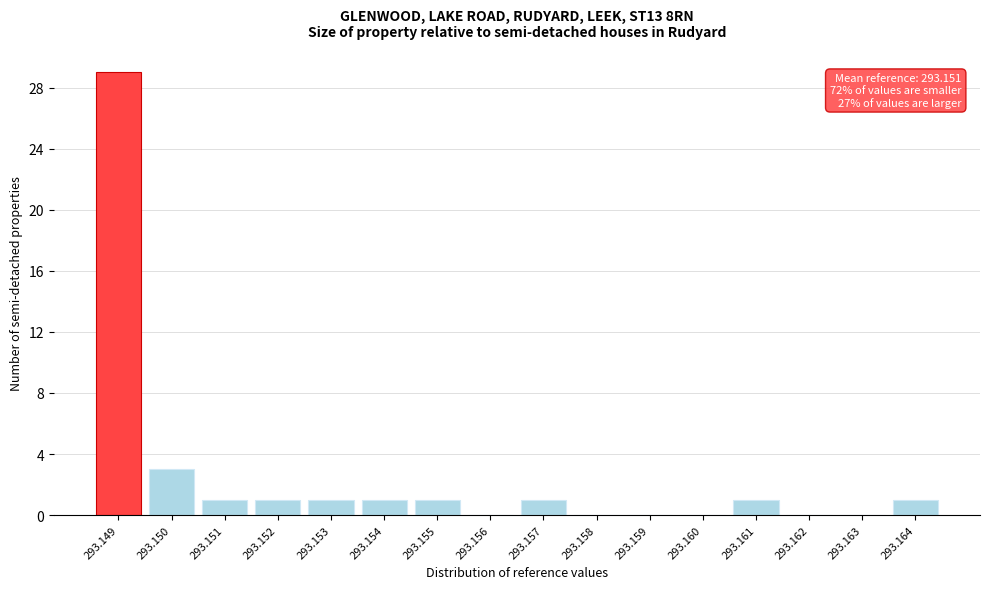

Reading left to right, extract all data points from this chart.

293.149=29	293.150=3	293.151=1	293.152=1	293.153=1	293.154=1	293.155=1	293.156=0	293.157=1	293.158=0	293.159=0	293.160=0	293.161=1	293.162=0	293.163=0	293.164=1